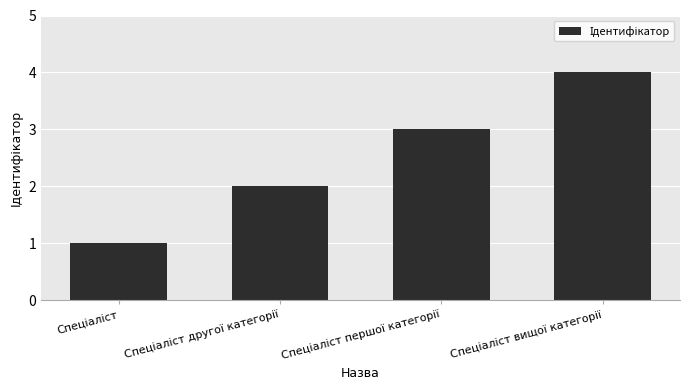

What is the sum of all values?

10